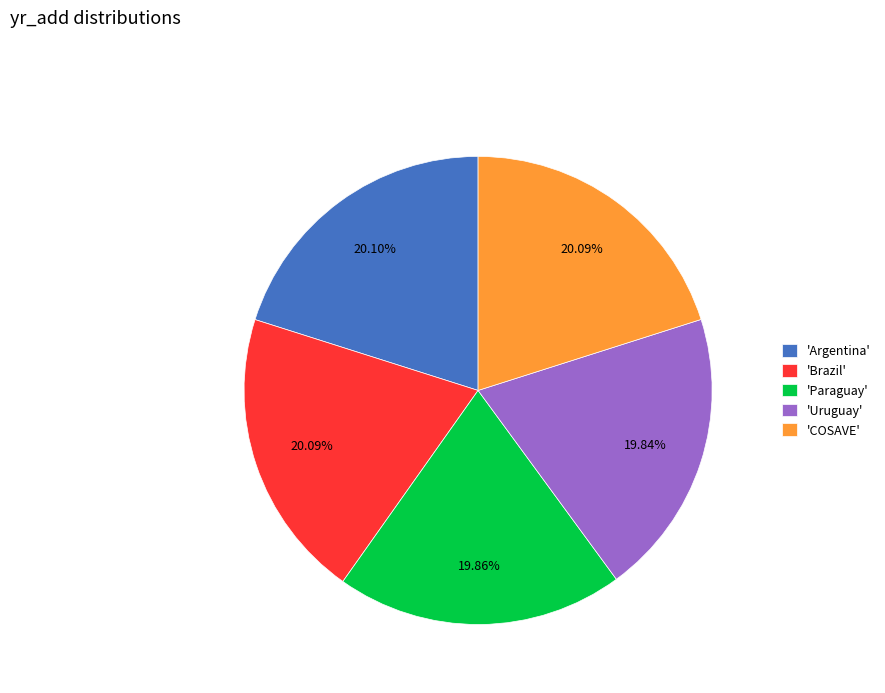

Combined, do 'Argentina' and 'Brazil' account for over 50%?

No